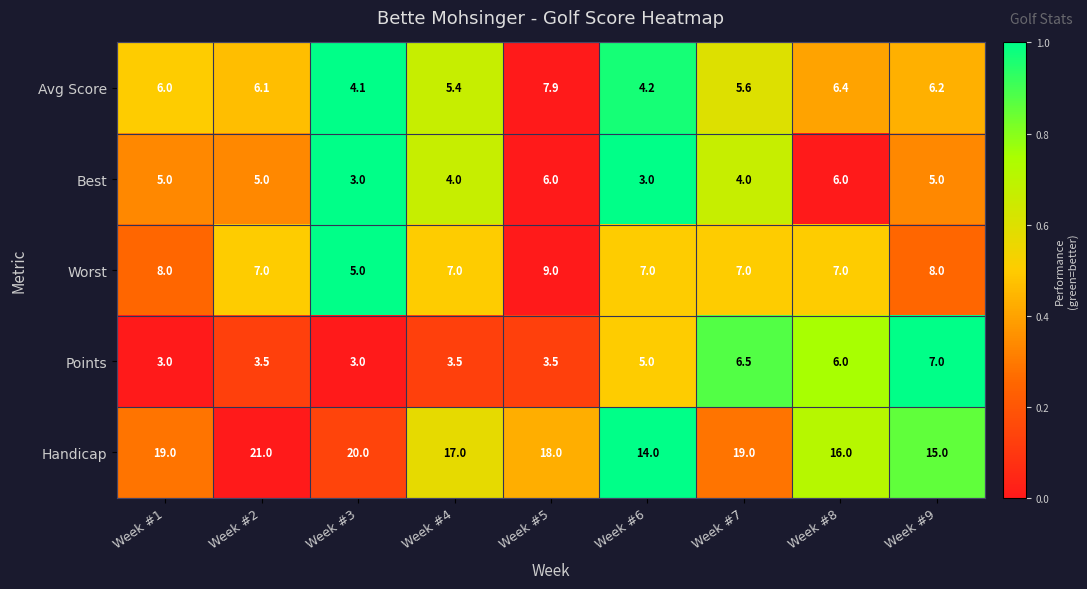

What is the greatest value displayed?

21.0